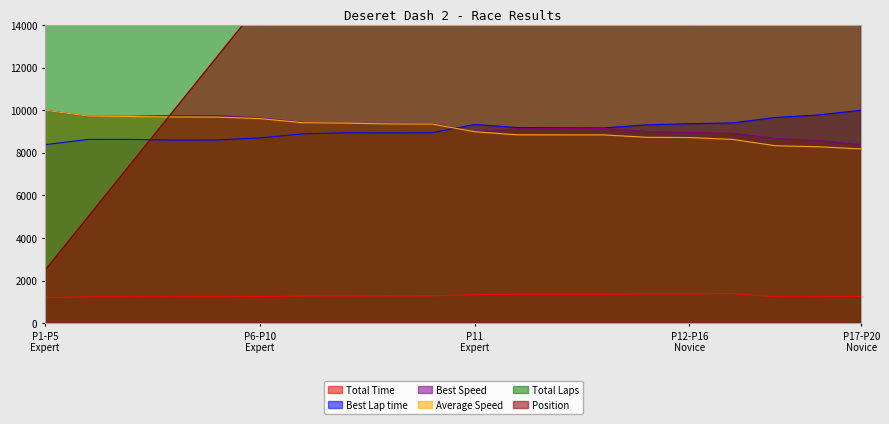

The Total Time series shows 1682.1 at Braden Jones. True or false?

False